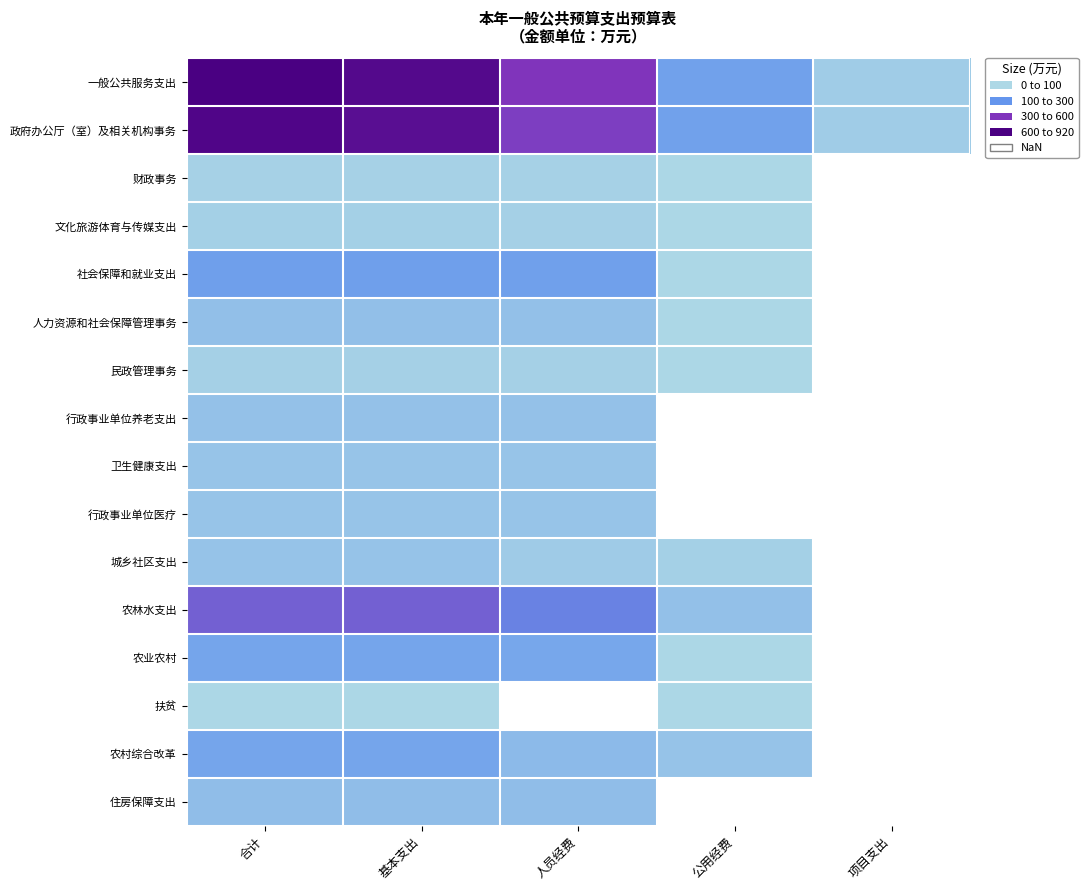

Is the value of 行政事业单位医疗 at 公用经费 greater than the value of 民政管理事务 at 公用经费?

No